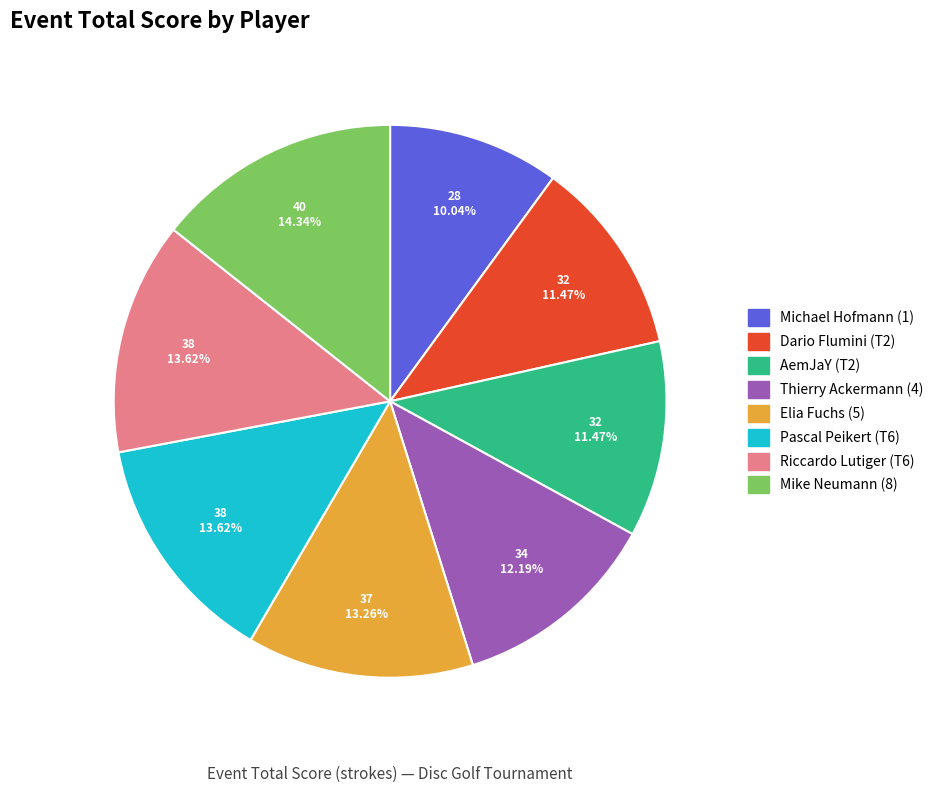

Which category has the biggest portion of the pie?

Mike Neumann (8)